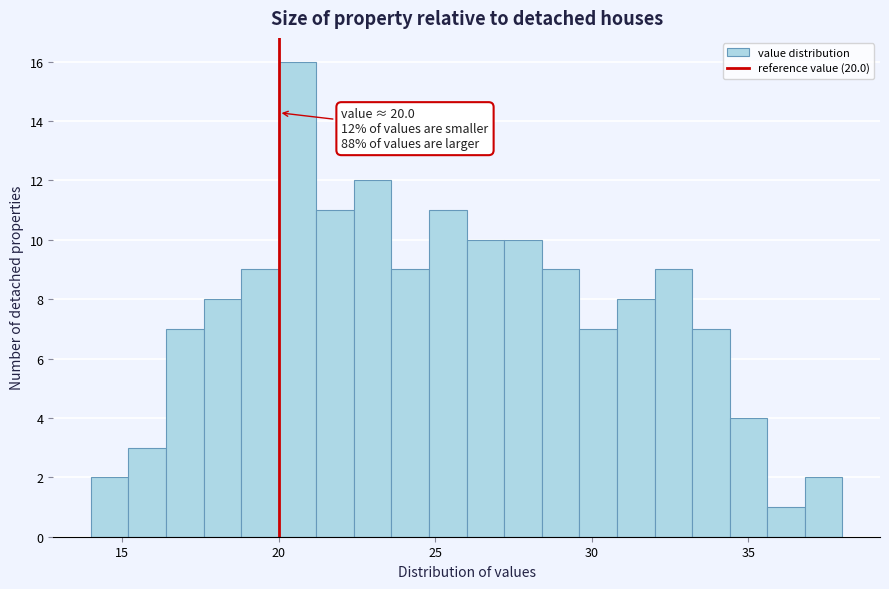

Read against the x-axis, roughly where is the centre of the tallest bar?

20.5